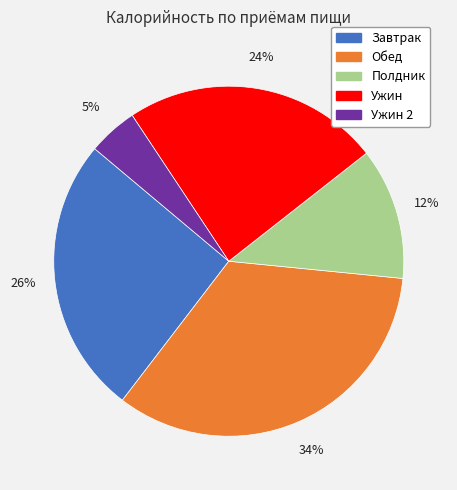

To the nearest percent, what is the difference between the largest and smallest slice percentages?

29%